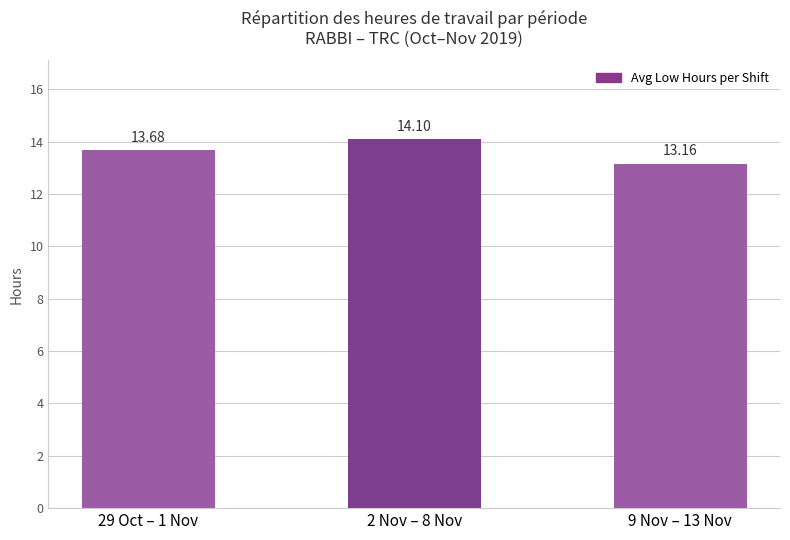

The chart shows a value of 13.7 at 29 Oct – 1 Nov. True or false?

True